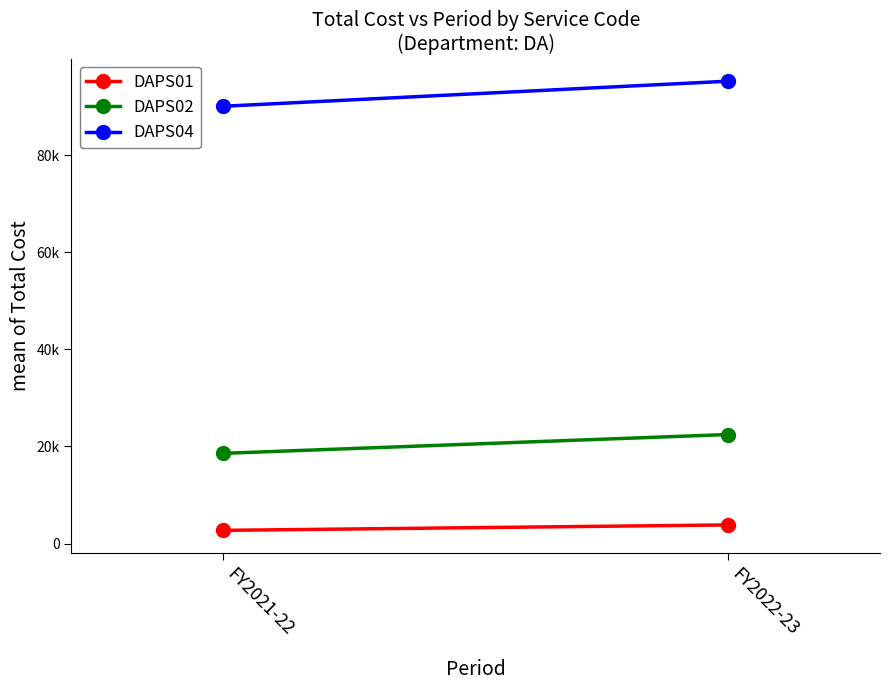

What is the total value across all series at FY2022-23?

121513.6